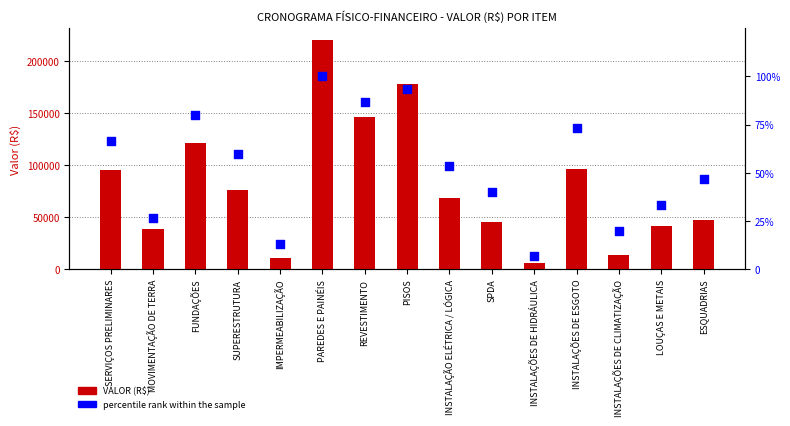

Which series has the largest Y range (max minus min)?

VALOR (R$)